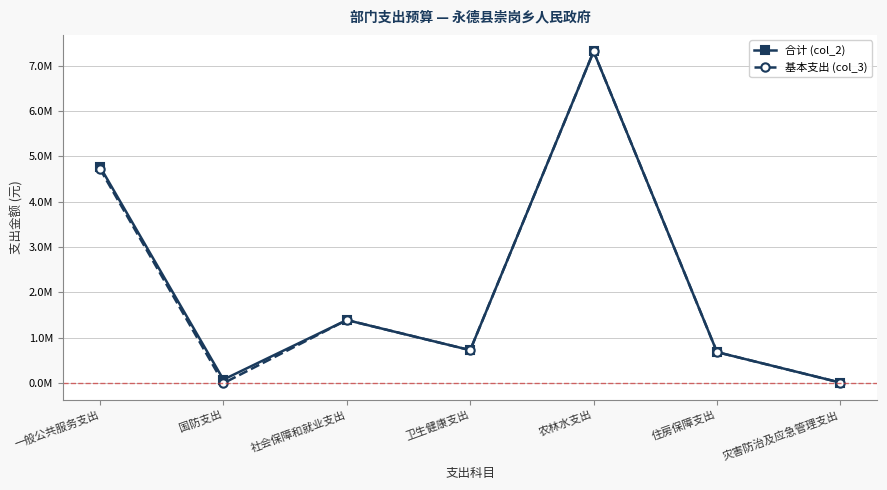

Reading left to right, transcribe all the data shown in this chart.

合计 (col_2): 一般公共服务支出=4.8	国防支出=0.1	社会保障和就业支出=1.4	卫生健康支出=0.7	农林水支出=7.3	住房保障支出=0.7	灾害防治及应急管理支出=0.0
基本支出 (col_3): 一般公共服务支出=4.7	国防支出=0.0	社会保障和就业支出=1.4	卫生健康支出=0.7	农林水支出=7.3	住房保障支出=0.7	灾害防治及应急管理支出=0.0